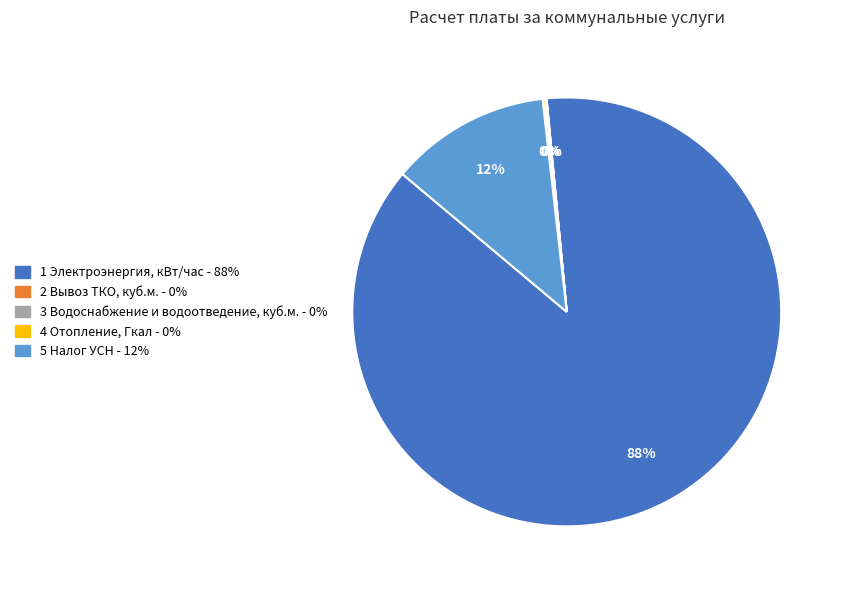

Is there a majority slice in this chart?

Yes